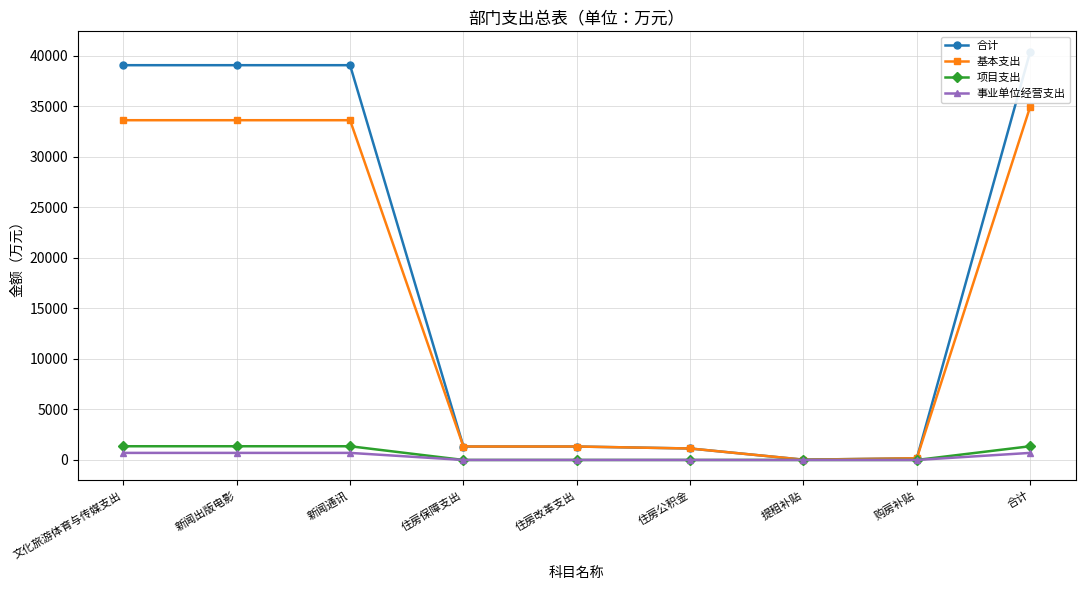

True or false: 项目支出 and 合计 cross at least once.

False